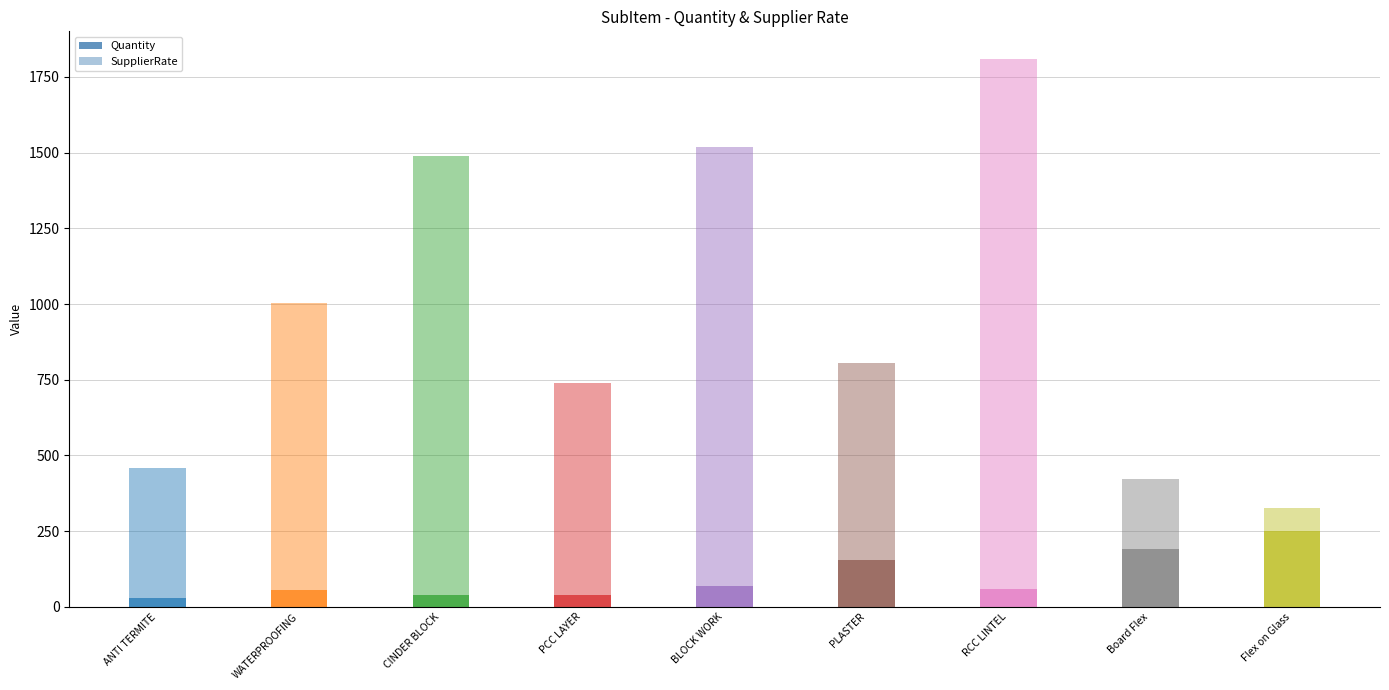

Rank the series by their average value, from highest to lowest.

SupplierRate, Quantity